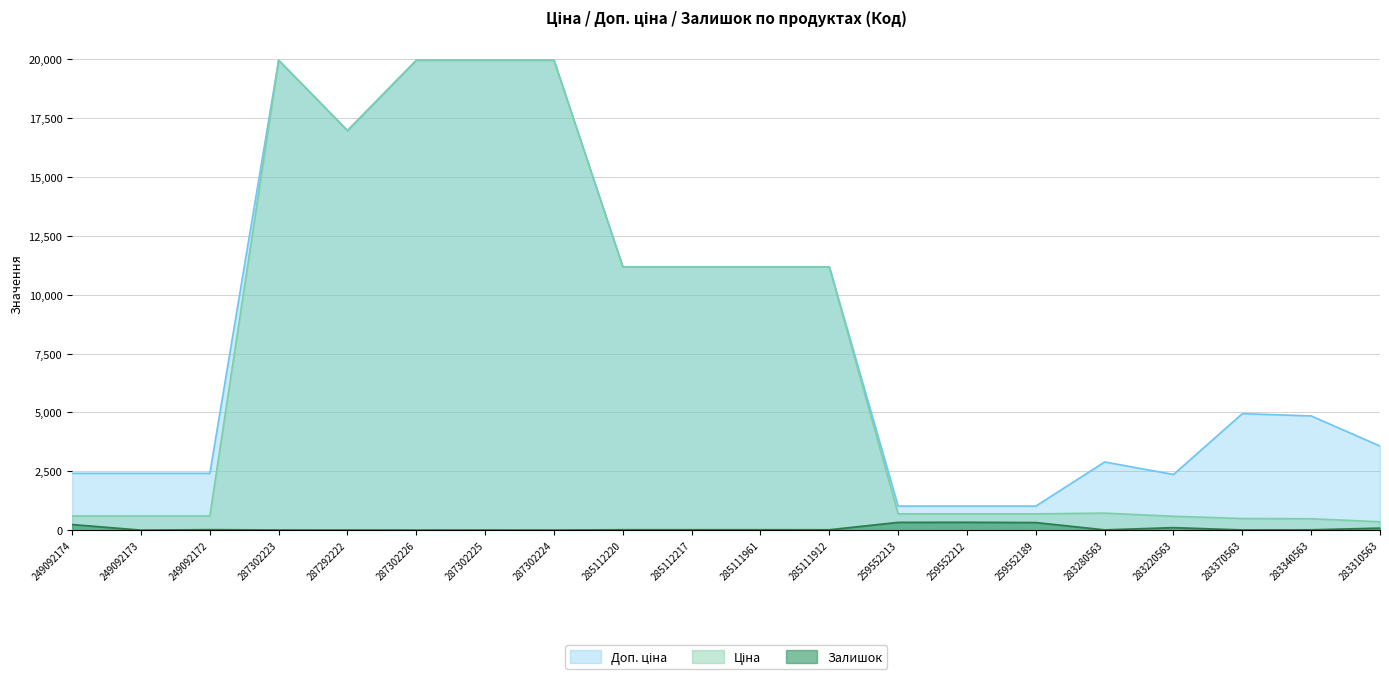

The Залишок series shows 333.0 at 259552212. True or false?

True